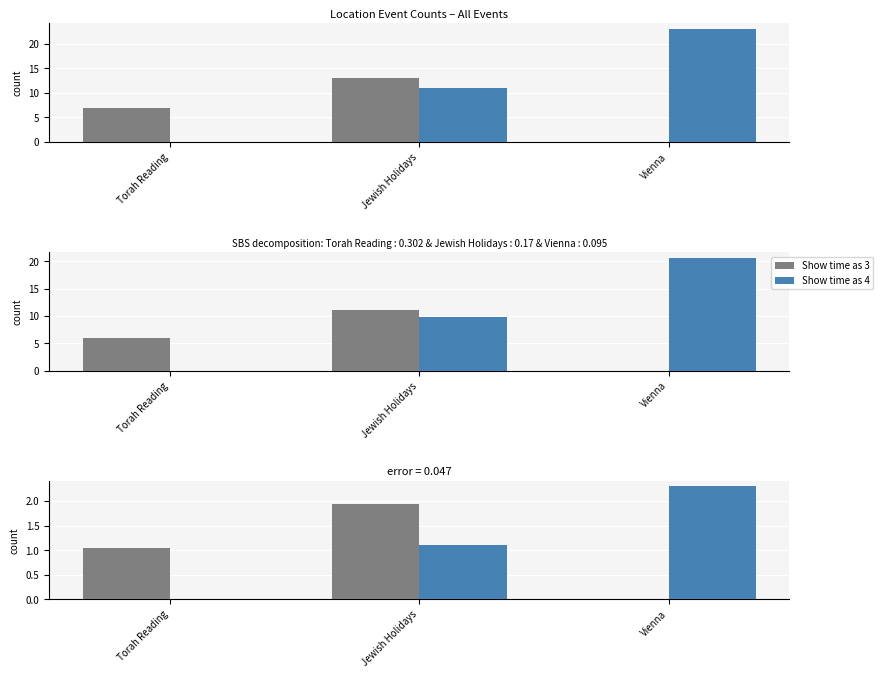

What is the sum of the Show time as 4 values at Jewish Holidays and Vienna?

3.4